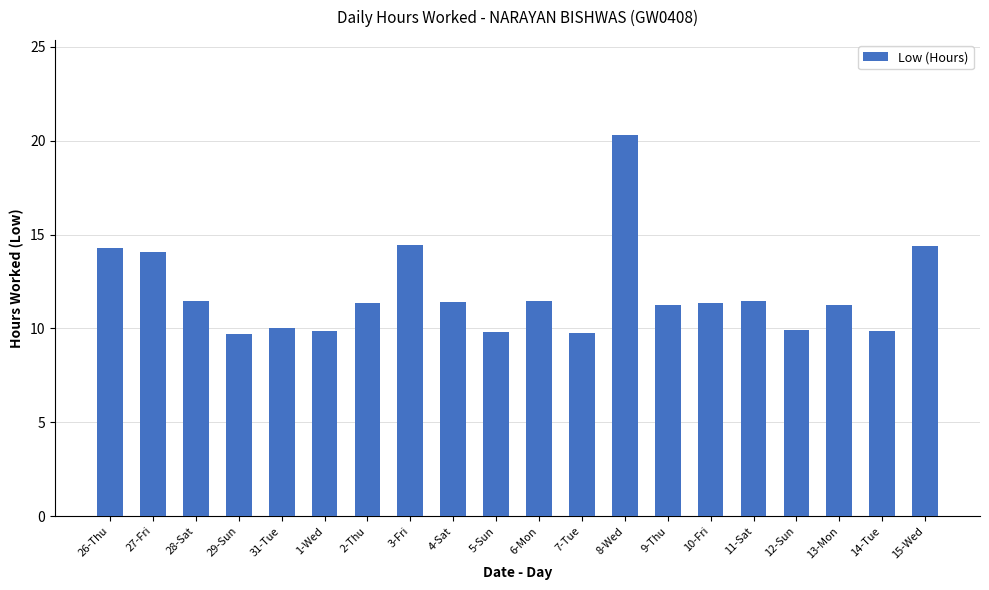

Approximately how many times larger is the value at 9-Thu compared to 14-Tue?

1.1